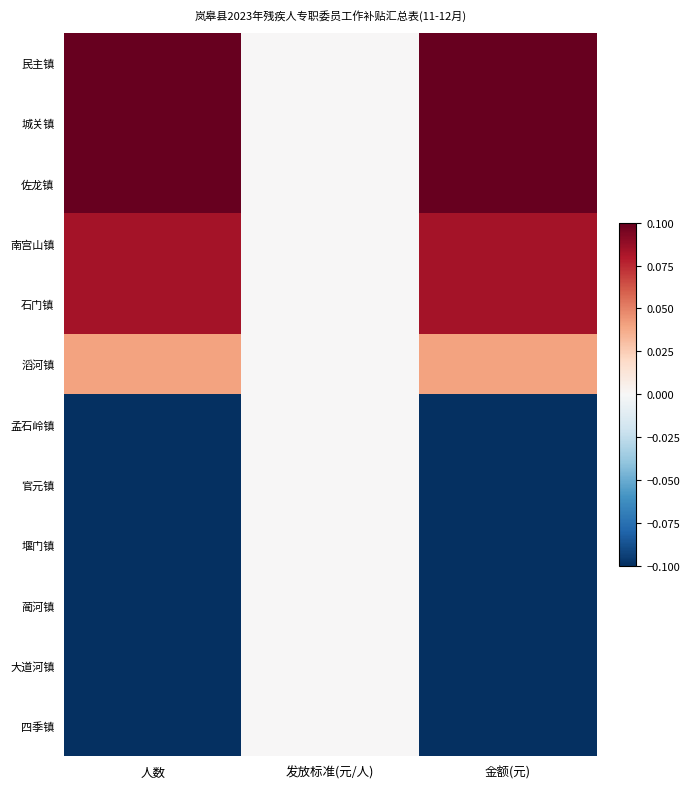

Between 发放标准(元/人) and 人数, which is larger?

人数